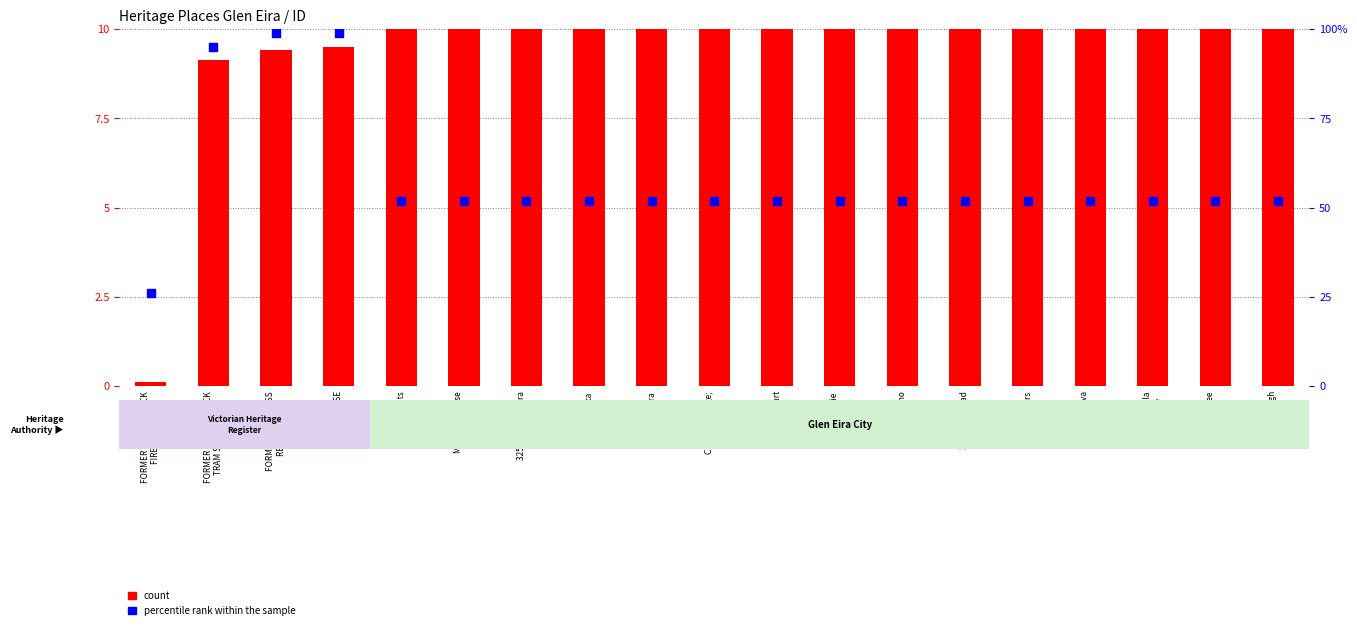

At which category is the sum across all series the highest?

LIND HOUSE